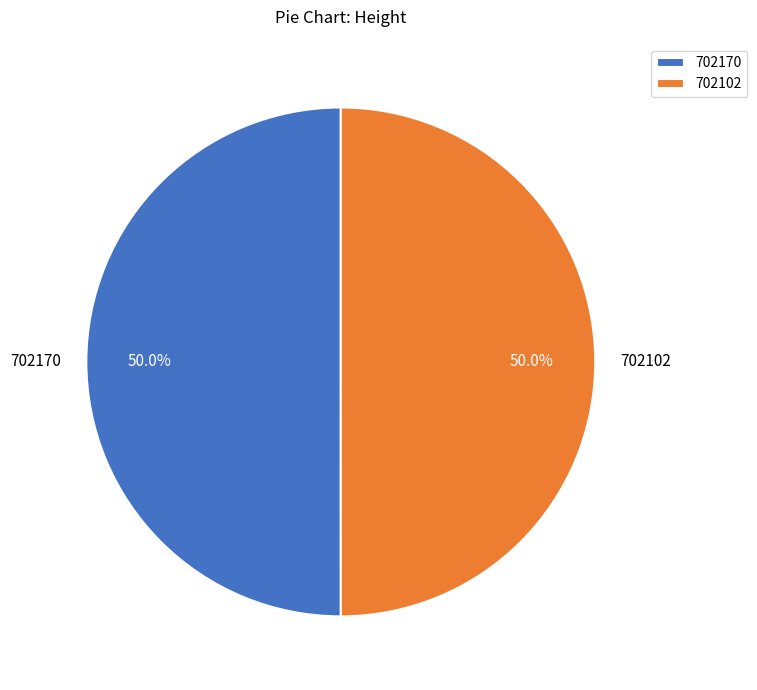

Approximately how many times larger is the value at 702170 compared to 702102?

1.0